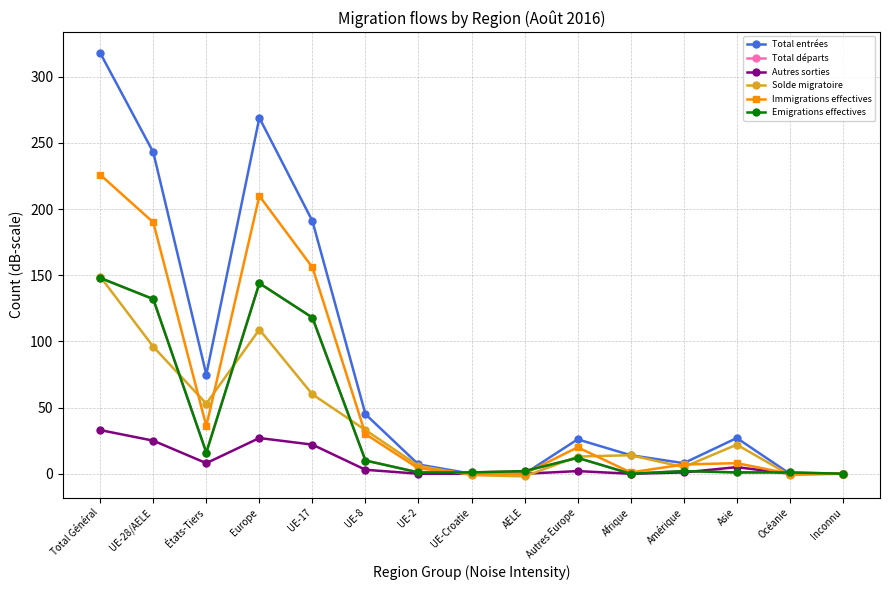

At which label does Total départs first exceed 2?

Total Général